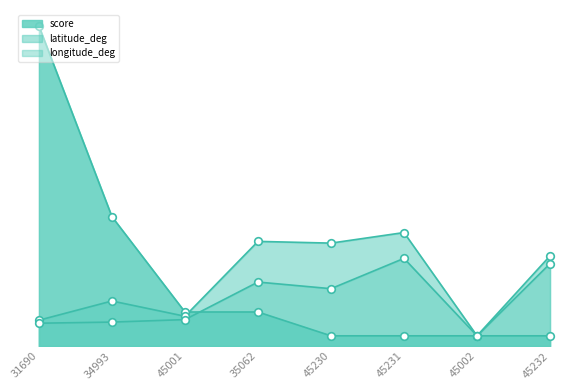

Which series reaches the maximum Y coordinate?

score